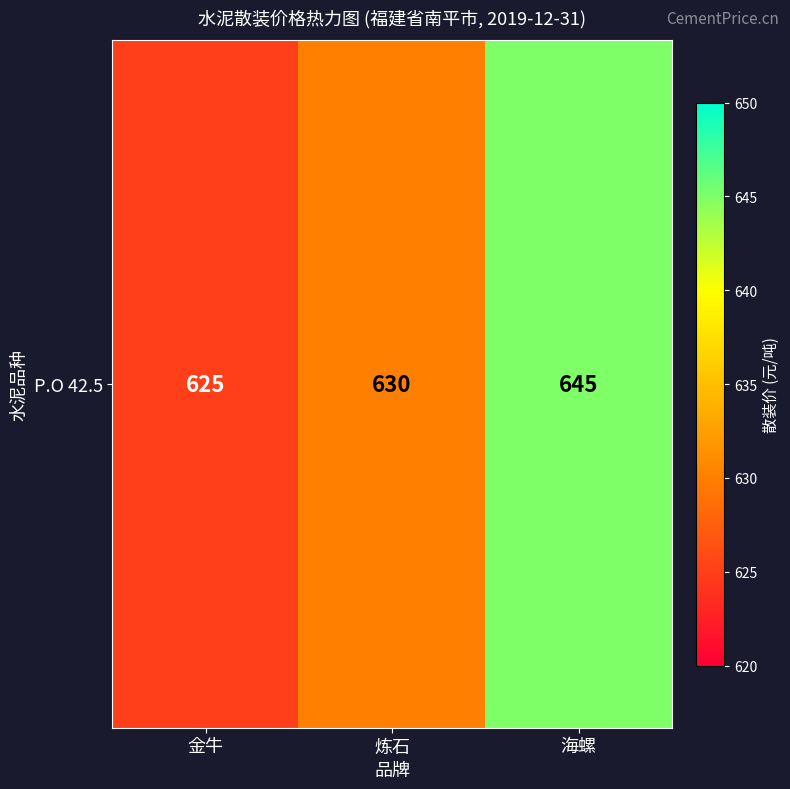

Reading right to left, list all the values displayed in this chart.

645	630	625